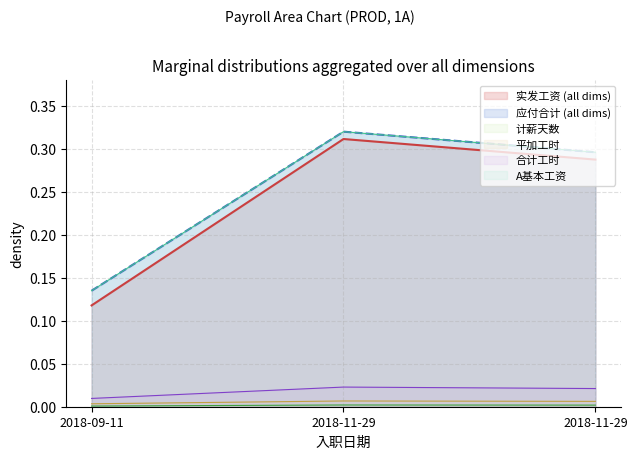

What is the minimum value for A基本工资?

0.1